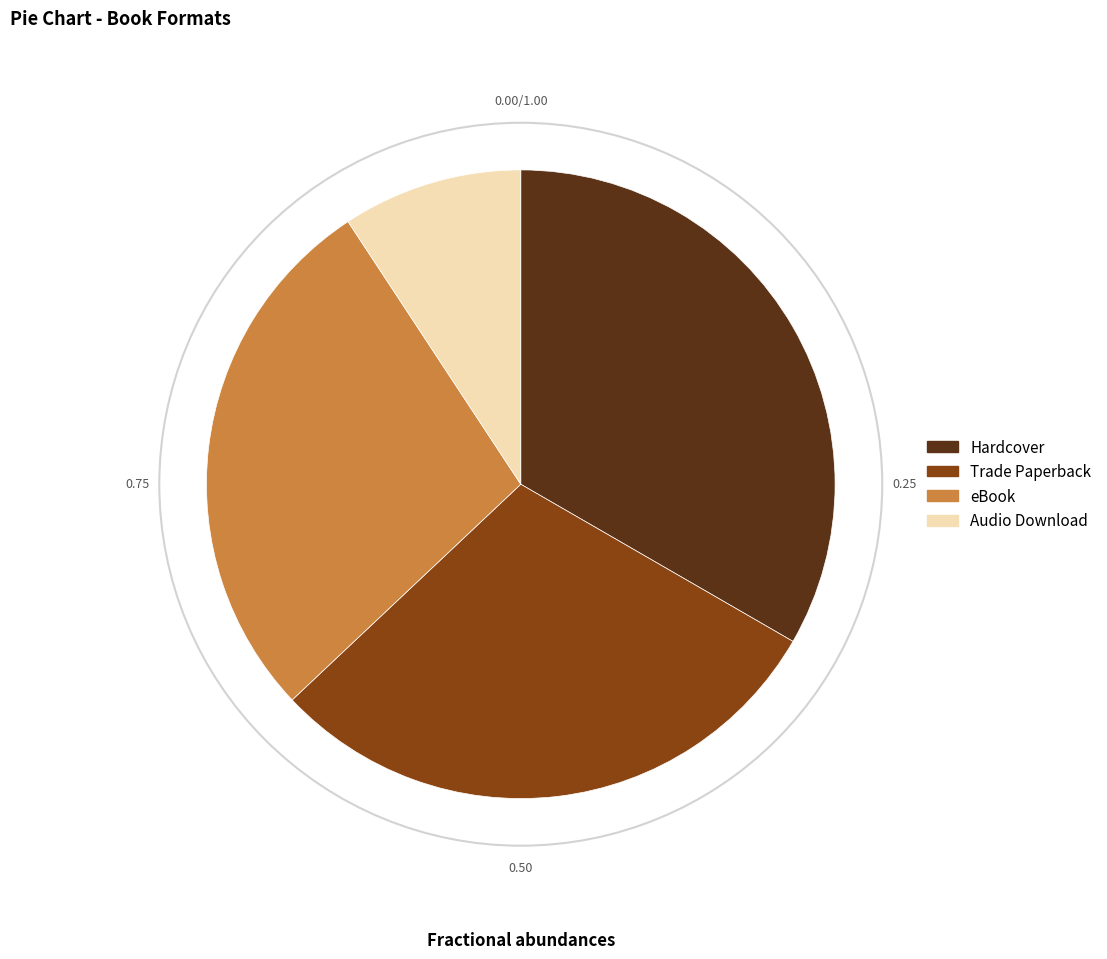

What is the largest slice in the pie chart?

Hardcover